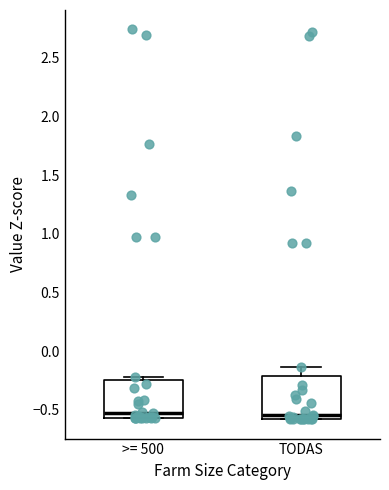

Reading left to right, transcribe this box plot: for each box, give where its median line is, the range the box spans, and where its two whiskers end, as read against the y-axis. The values are not printed on the chart, so give them approximately, as read against the axis.

>= 500: median -0.55 (just above the box's lower edge), box -0.55 to -0.25, whiskers -0.55 to -0.20
TODAS: median -0.55, box -0.60 to -0.20, whiskers -0.60 to -0.15